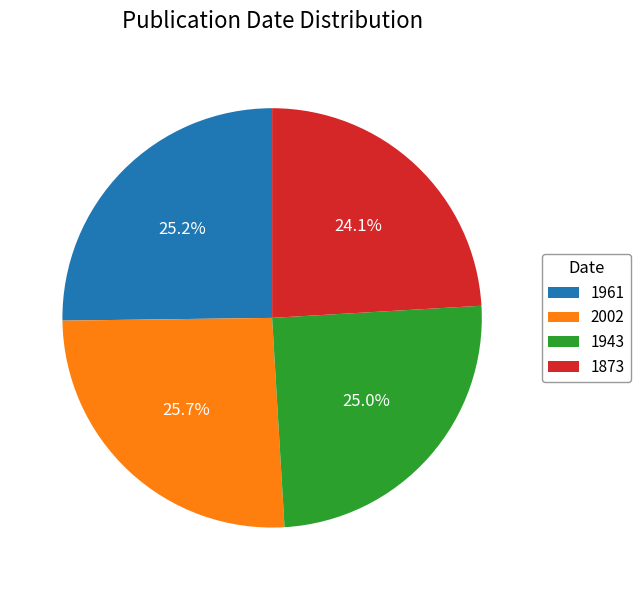

What is the smallest slice in the pie chart?

1873